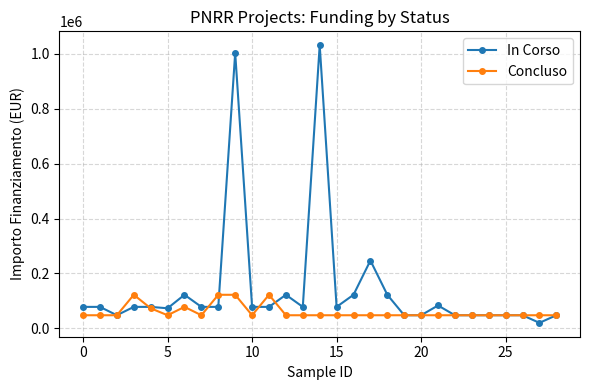

What is the highest value of the Concluso series?

121992